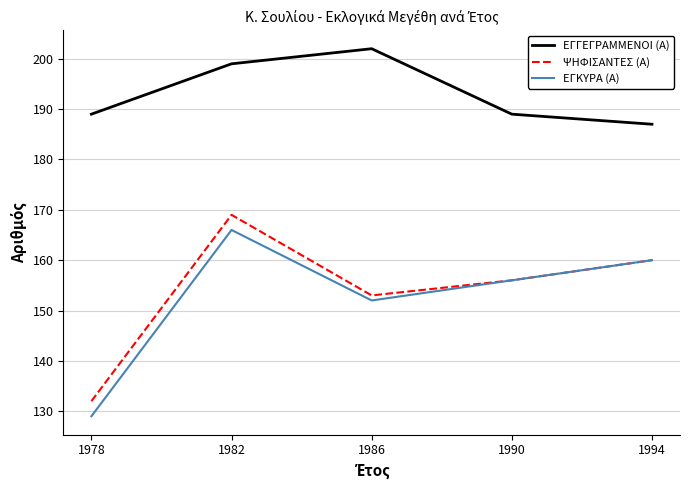

What value does the ΕΓΓΕΓΡΑΜΜΕΝΟΙ (Α) series have at 1986?

202